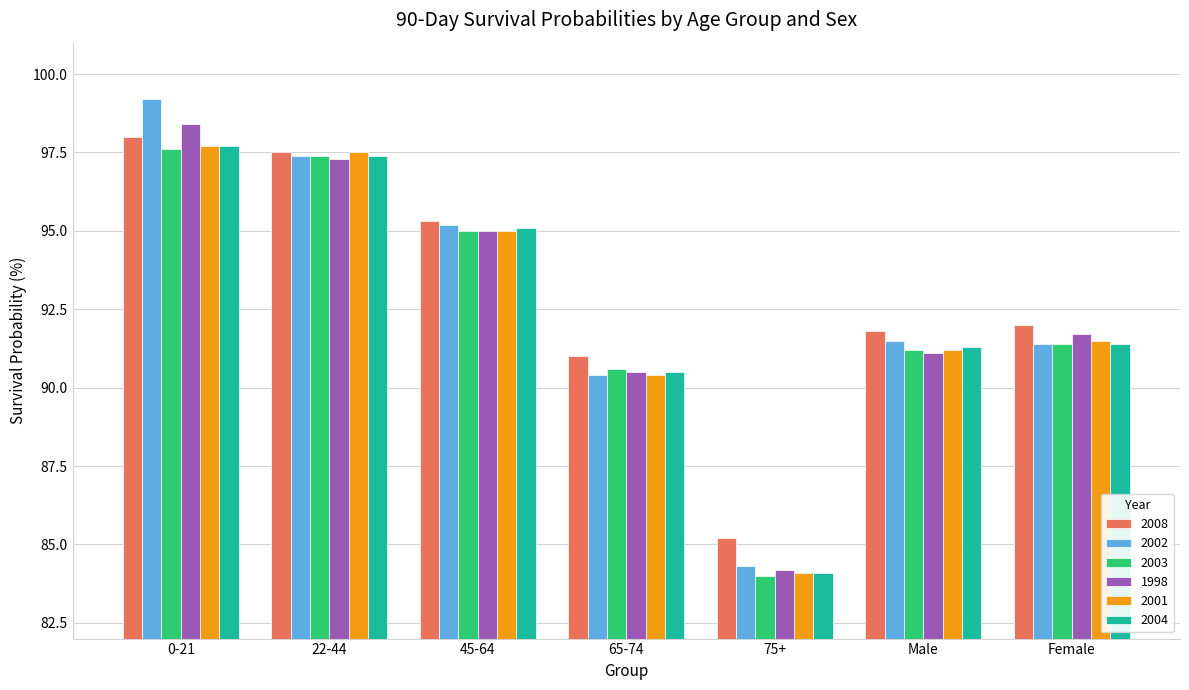

What is the smallest value displayed?

84.0